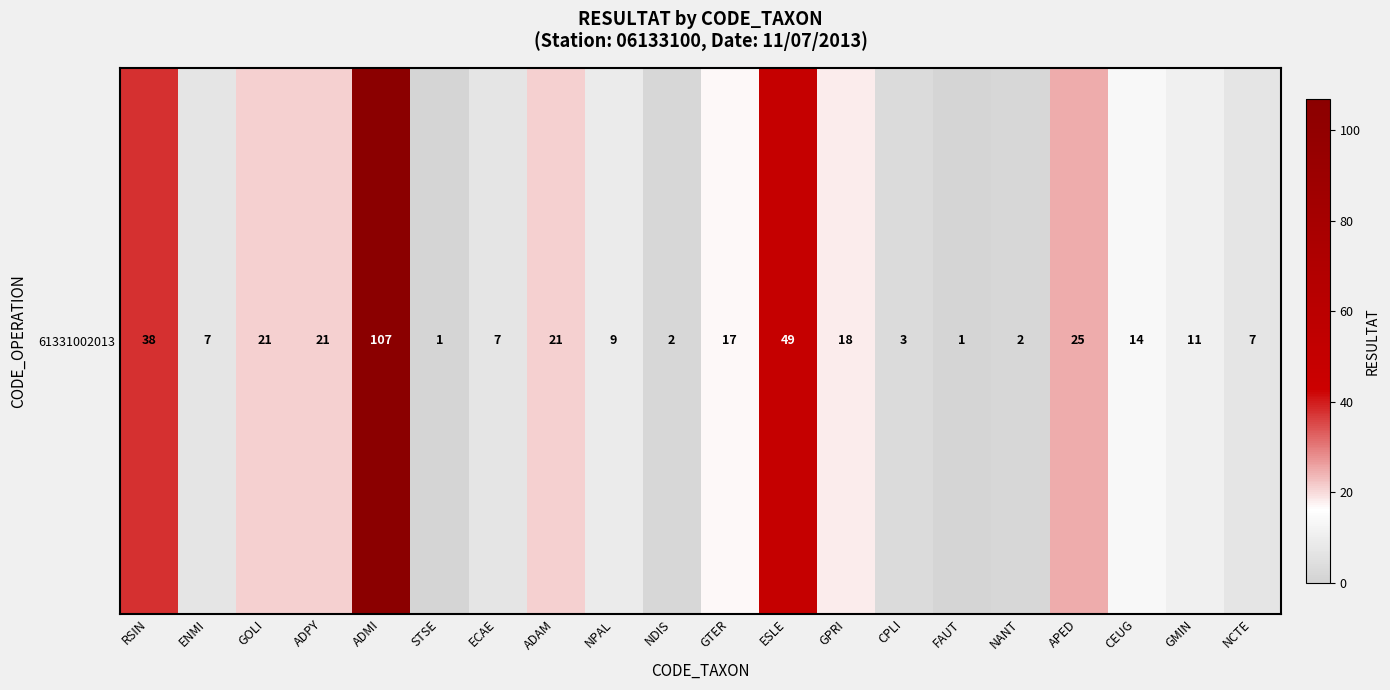

What is the smallest value displayed?

1